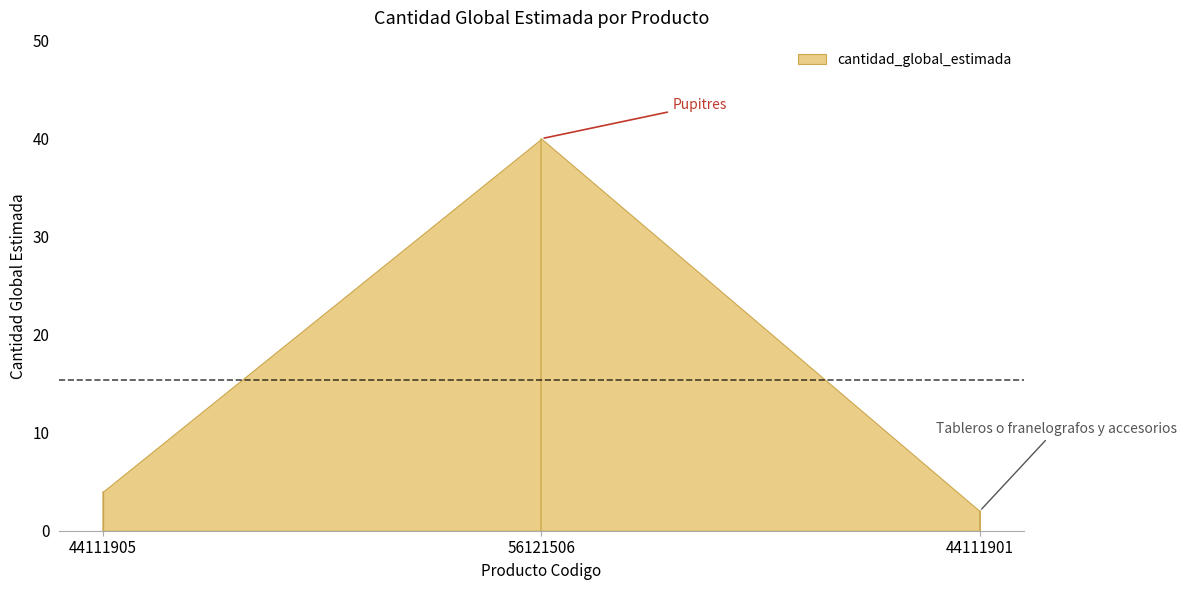

List the labels in order of value, smallest first.

44111901, 44111905, 56121506